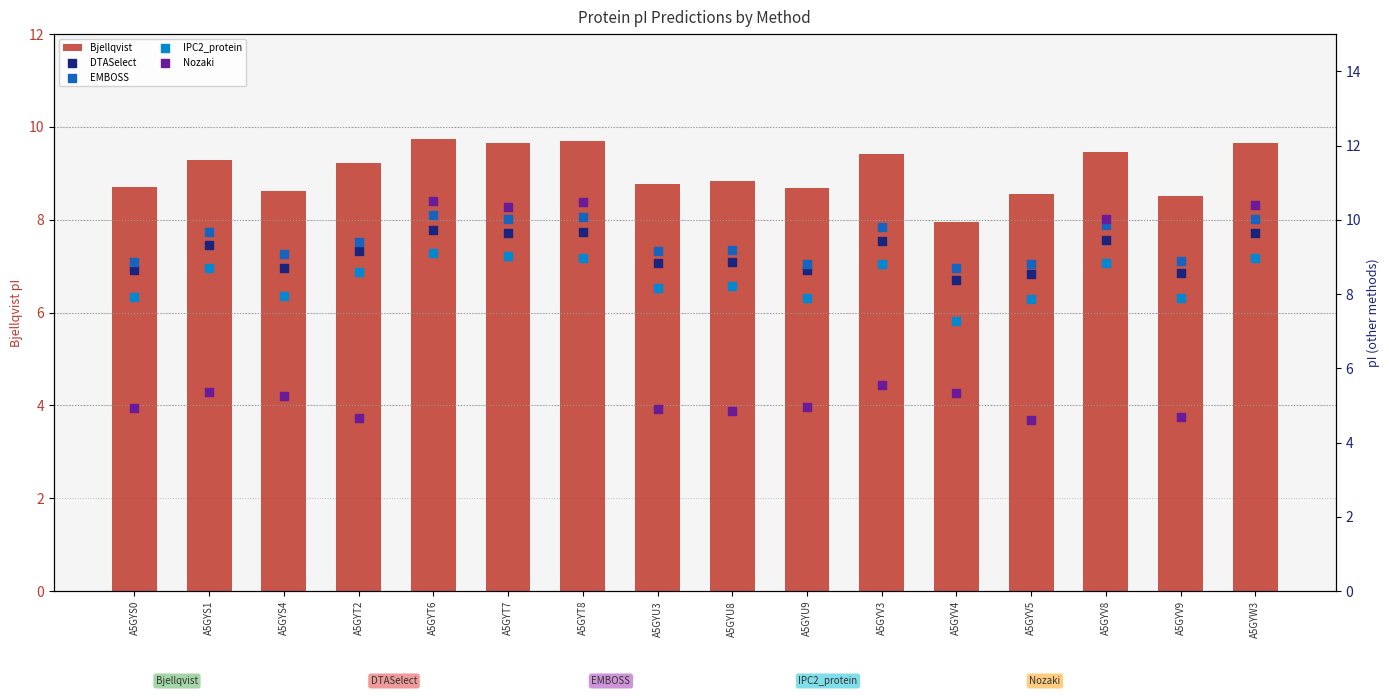

What are all the series names shown in the legend?

Bjellqvist, DTASelect, EMBOSS, IPC2_protein, Nozaki